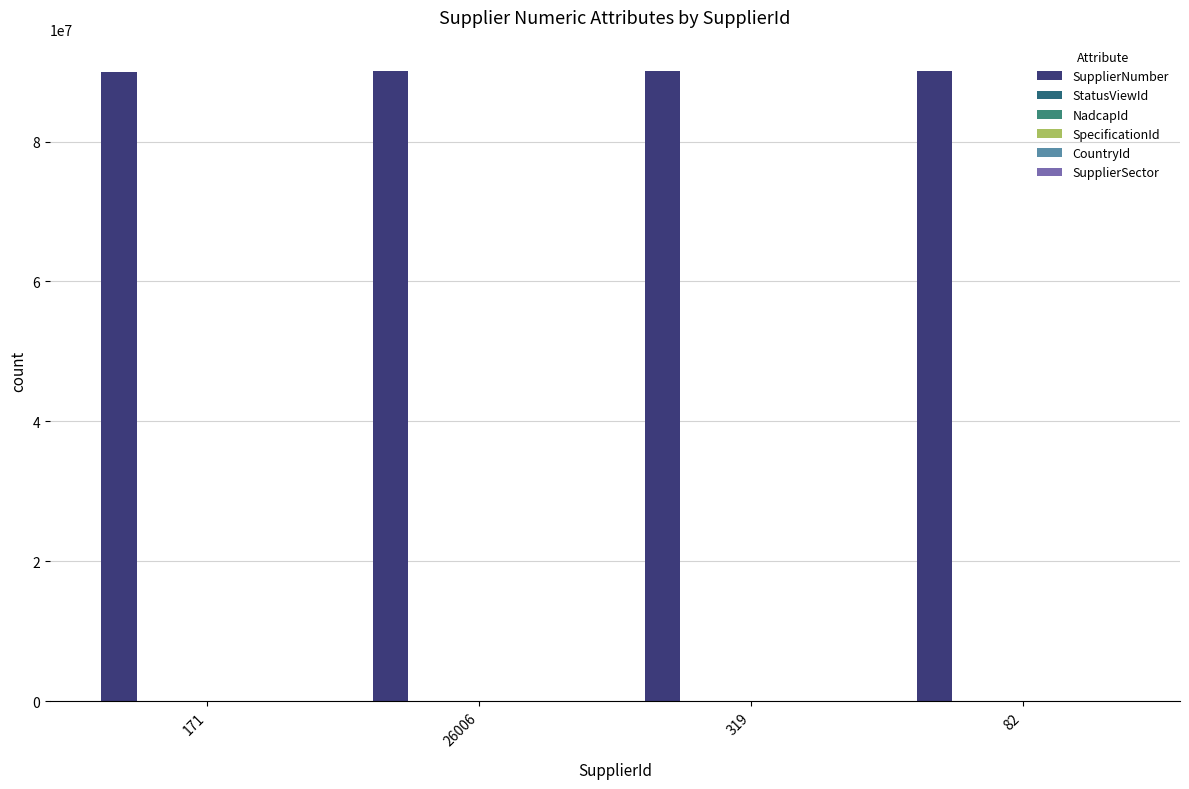

The CountryId series shows 268 at 26006. True or false?

True